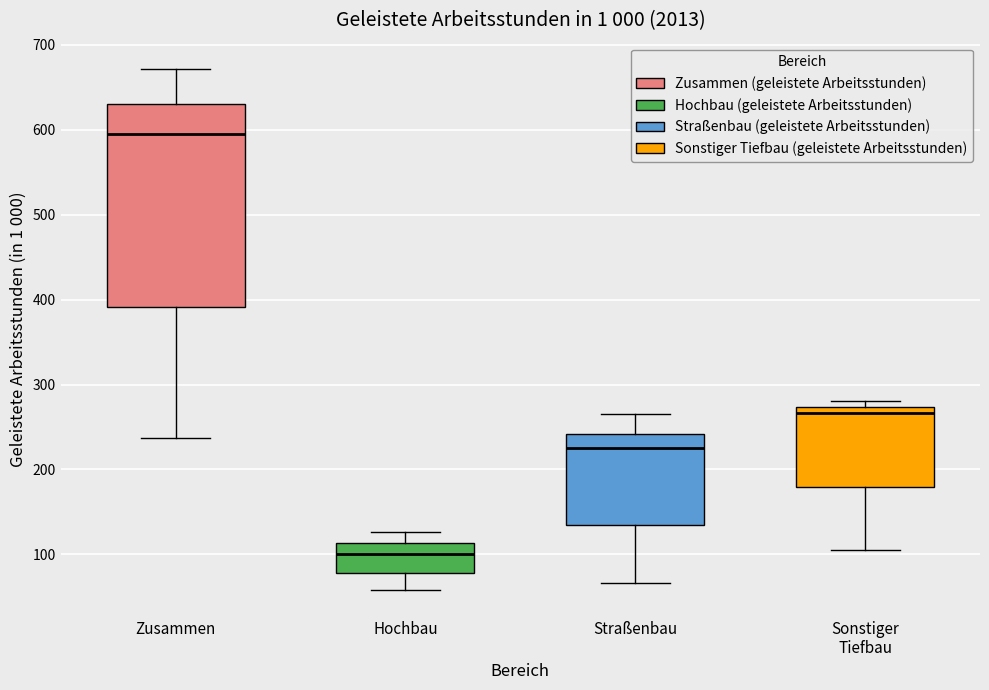

Reading left to right, transcribe this box plot: for each box, give where its median line is, the range the box spans, and where its two whiskers end, as read against the y-axis. The values are not printed on the chart, so give them approximately, as read against the axis.

Zusammen: median 600, box 390 to 630, whiskers 240 to 670
Hochbau: median 100, box 80 to 110, whiskers 60 to 130
Straßenbau: median 230, box 130 to 240, whiskers 70 to 270
Sonstiger Tiefbau: median 270 (just below the box's upper edge), box 180 to 270, whiskers 110 to 280